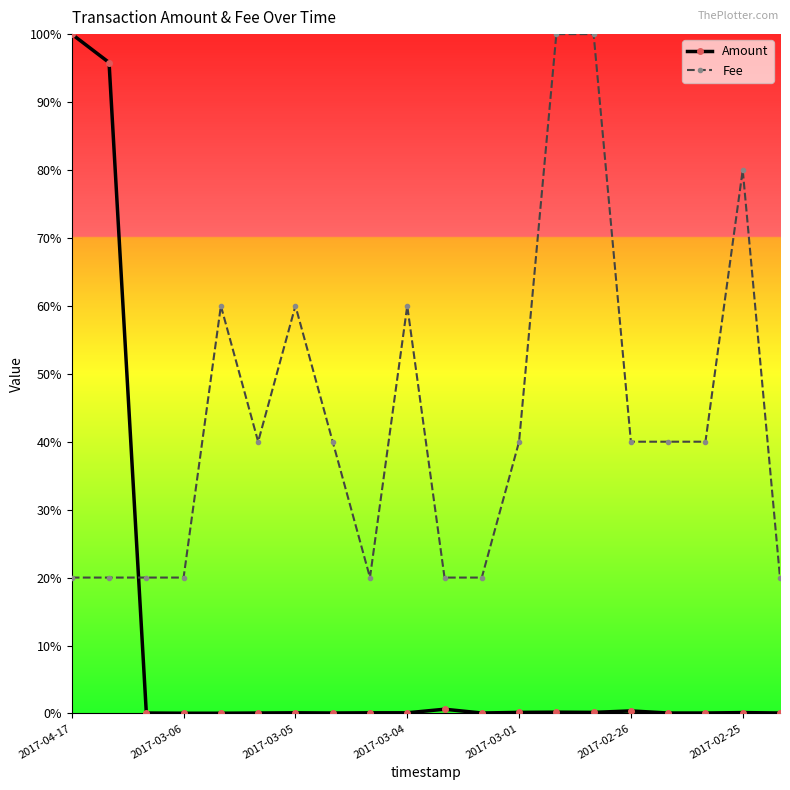

What is the sum of all Amount values?

198.2